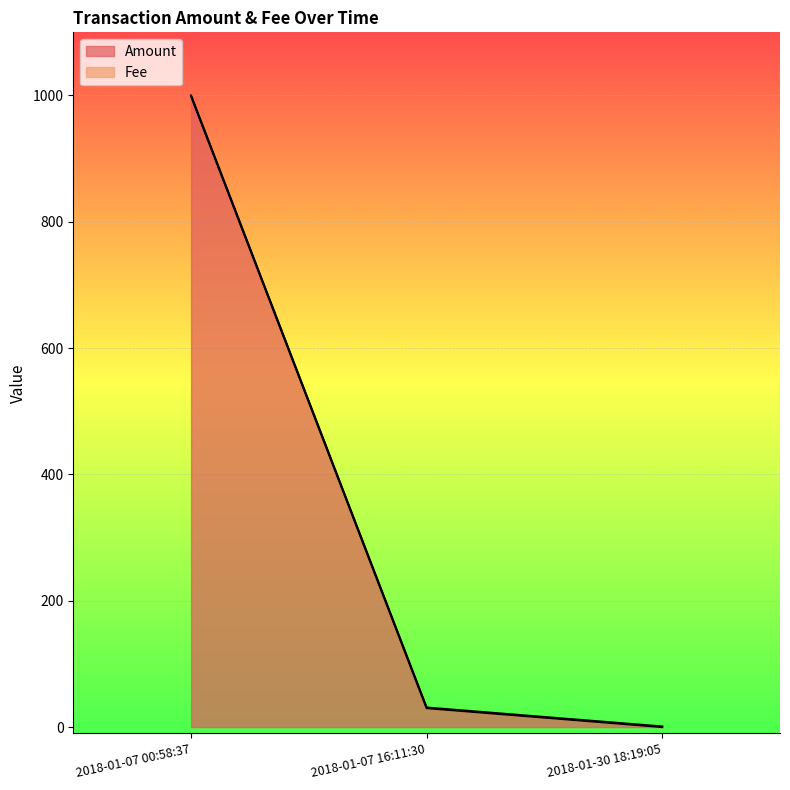

Which has a higher value, 2018-01-07 16:11:30 or 2018-01-30 18:19:05?

2018-01-07 16:11:30